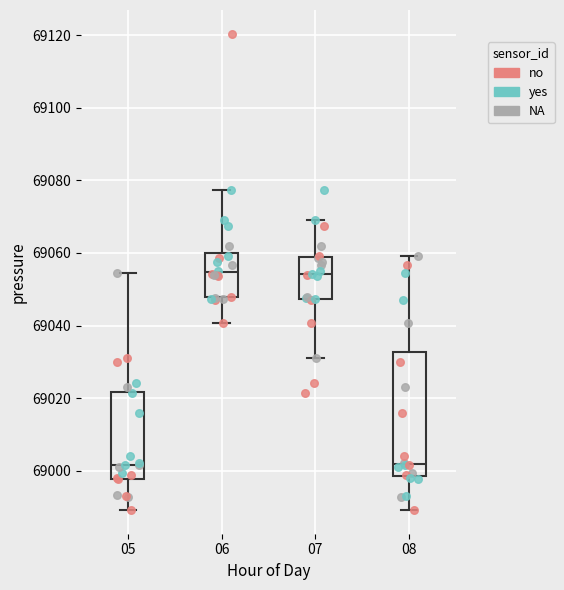

Reading left to right, read every box against the y-axis: the position of its median line, the range the box covers, and the ends of its whiskers. The values are not printed on the chart, so give them approximately, as read against the axis.

05: median 69002, box 68998 to 69022, whiskers 68990 to 69054
06: median 69054, box 69048 to 69060, whiskers 69040 to 69078
07: median 69054, box 69048 to 69058, whiskers 69030 to 69070
08: median 69002, box 68998 to 69032, whiskers 68990 to 69060